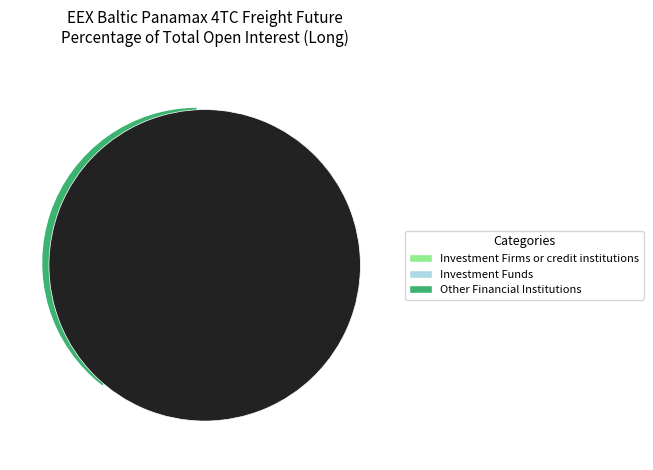

Which slice is the smallest?

Commercial Undertakings